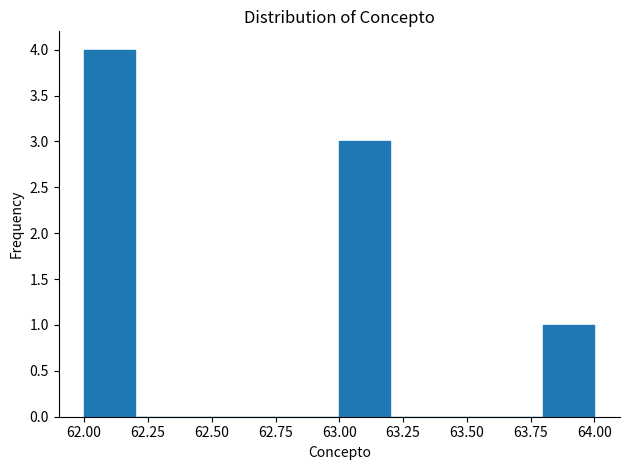

Reading left to right, list every bar in this chart as the range it spans on the x-axis followed by its height. The values are not printed on the chart, so give them approximately, as read against the axis.

62.0 to 62.2: 4
62.2 to 62.4: 0
62.4 to 62.6: 0
62.6 to 62.8: 0
62.8 to 63.0: 0
63.0 to 63.2: 3
63.2 to 63.4: 0
63.4 to 63.6: 0
63.6 to 63.8: 0
63.8 to 64.0: 1